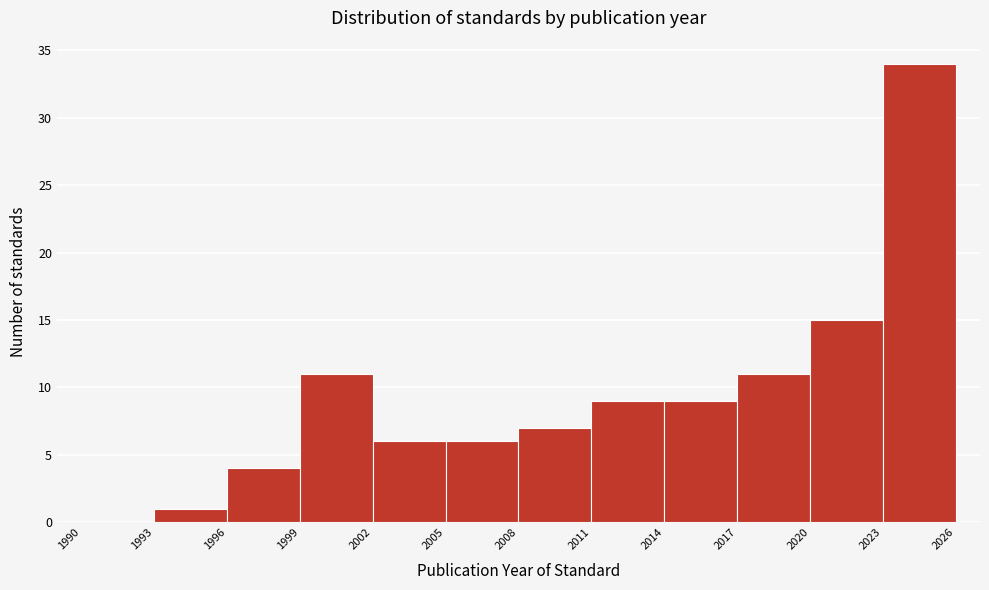

How tall is the bar that spans 2023 to 2026 on the x-axis? The values are not printed on the chart, so give them approximately, as read against the axis.

34